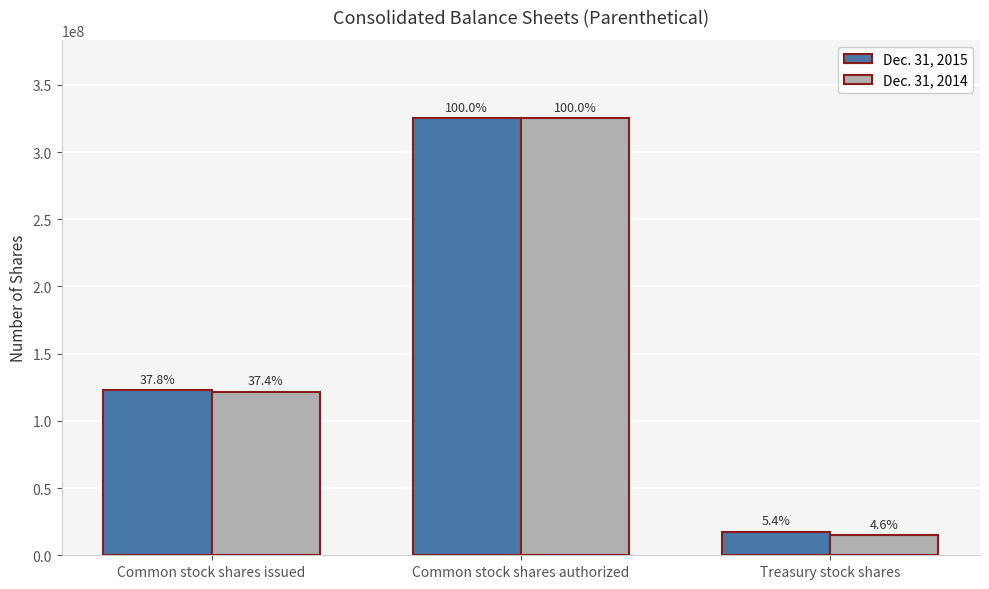

What is the label of the 3rd bar from the left?

Treasury stock shares